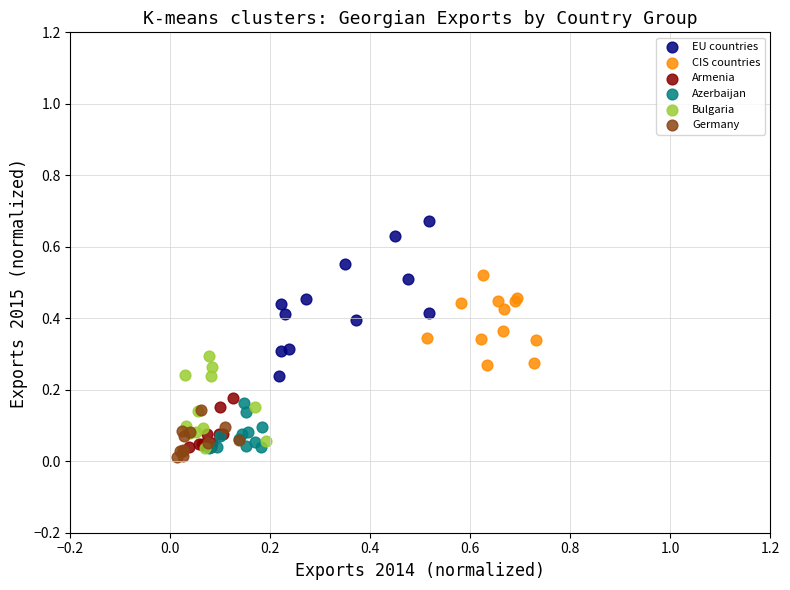

Which series has the largest Y range (max minus min)?

EU countries